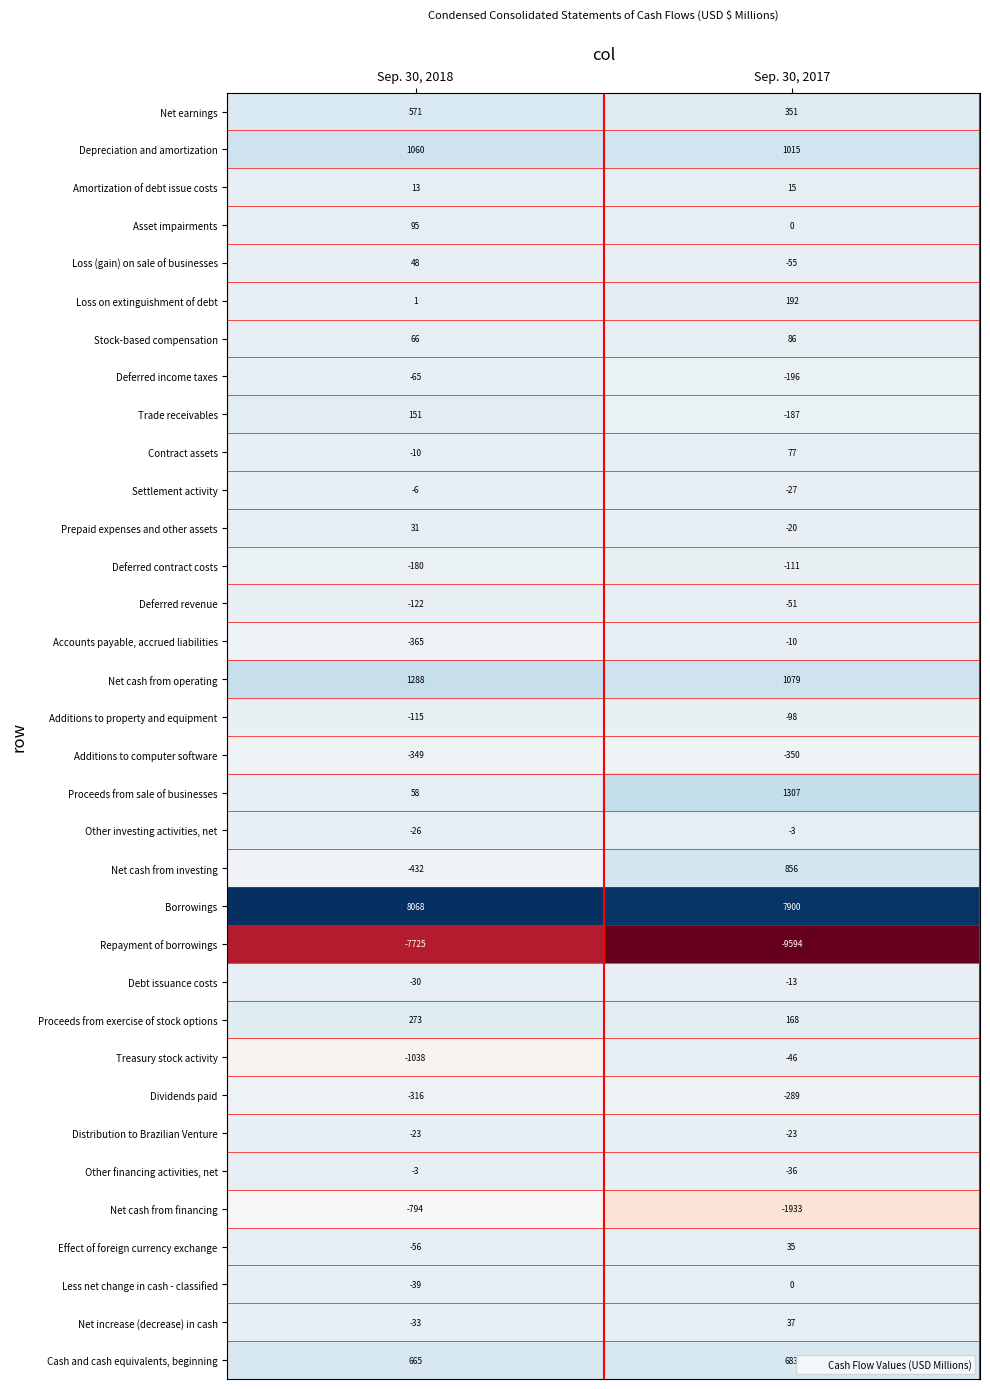

List the labels in order of Stock-based compensation value, largest first.

Sep. 30, 2017, Sep. 30, 2018